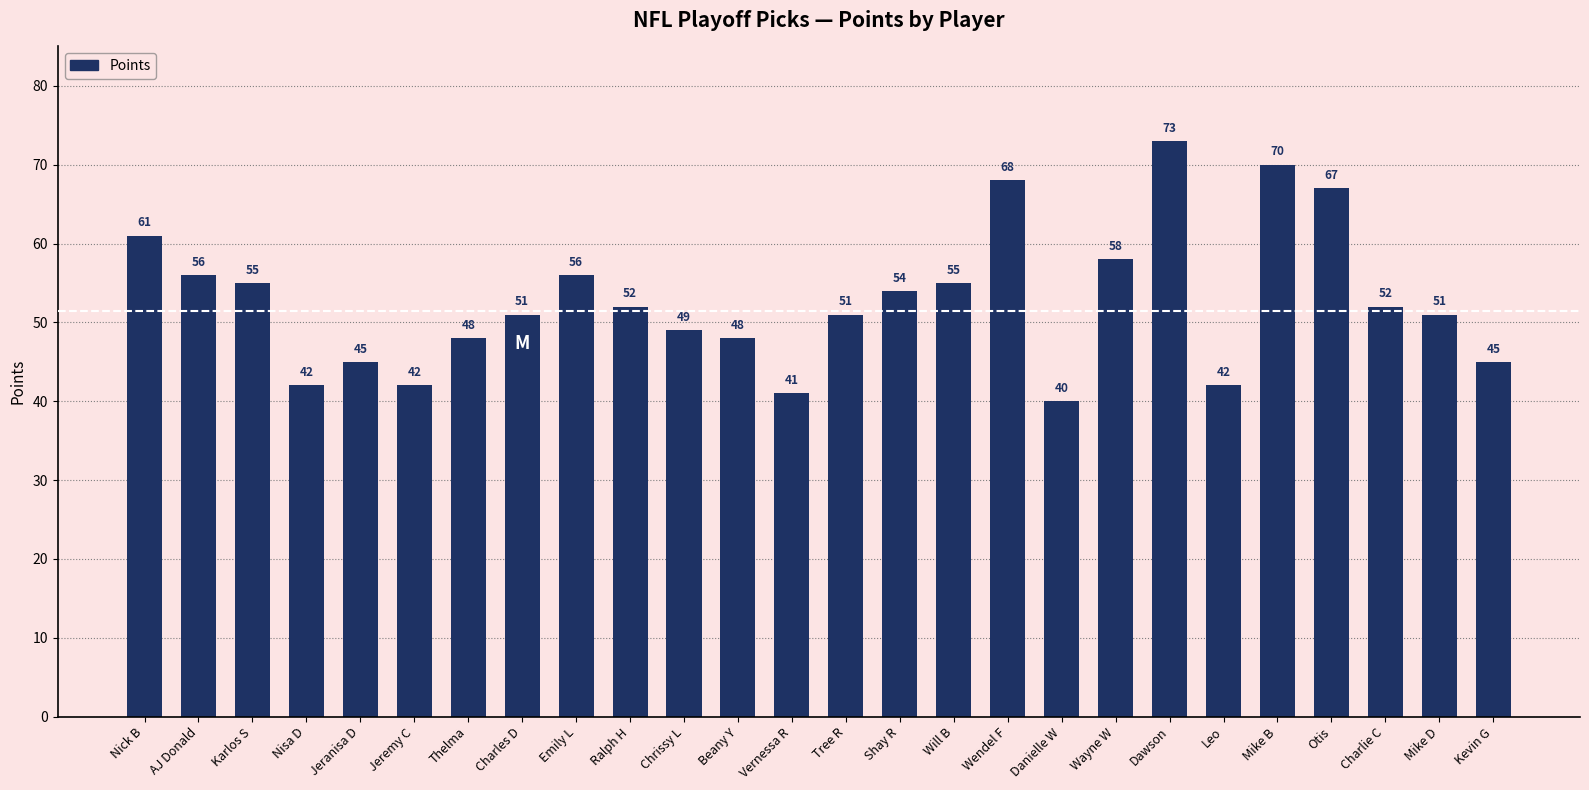

Which label corresponds to the largest value in the chart?

Dawson